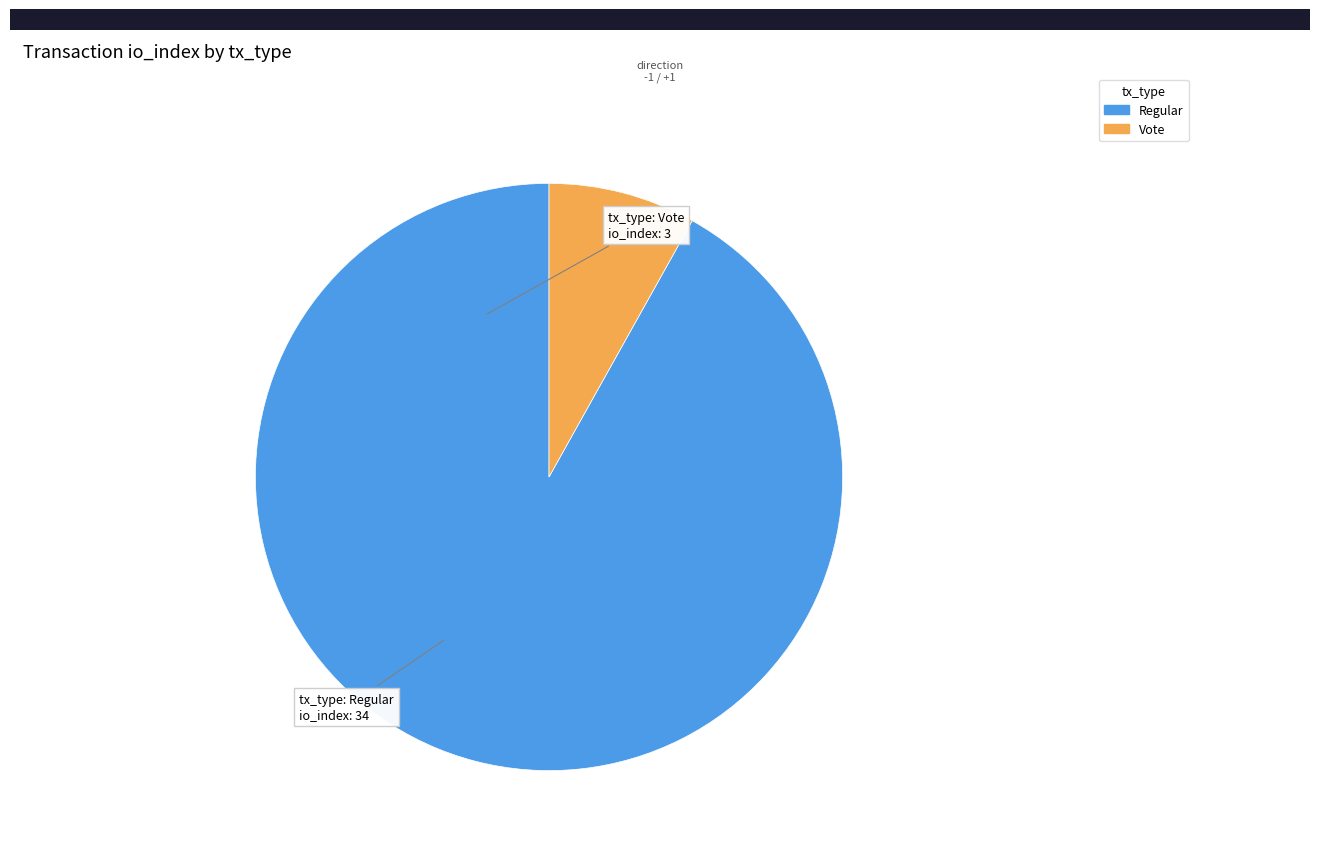

Count the number of slices in the pie.

2